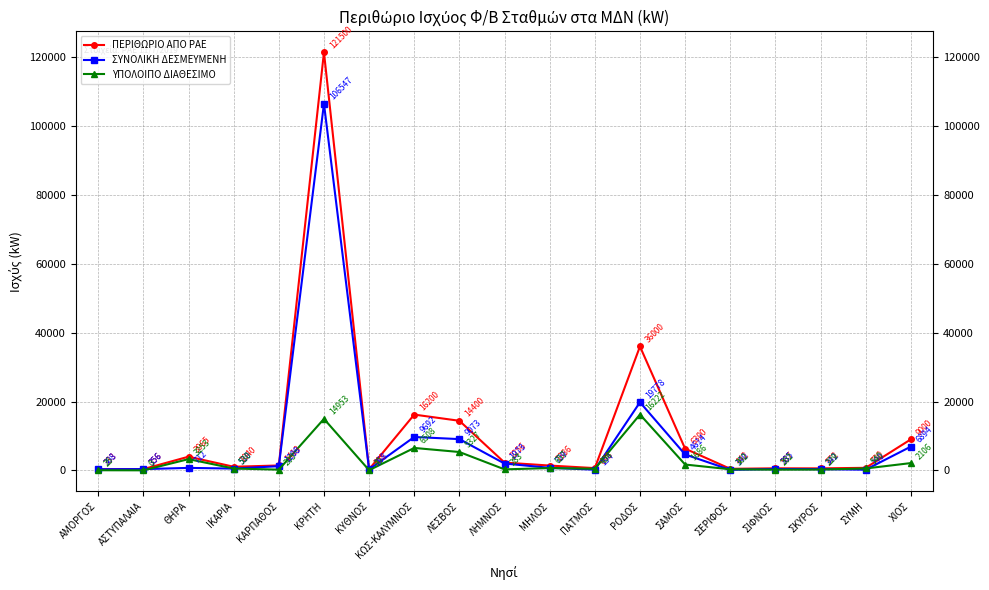

Where is the first local maximum for ΠΕΡΙΘΩΡΙΟ ΑΠΟ ΡΑΕ?

ΘΗΡΑ